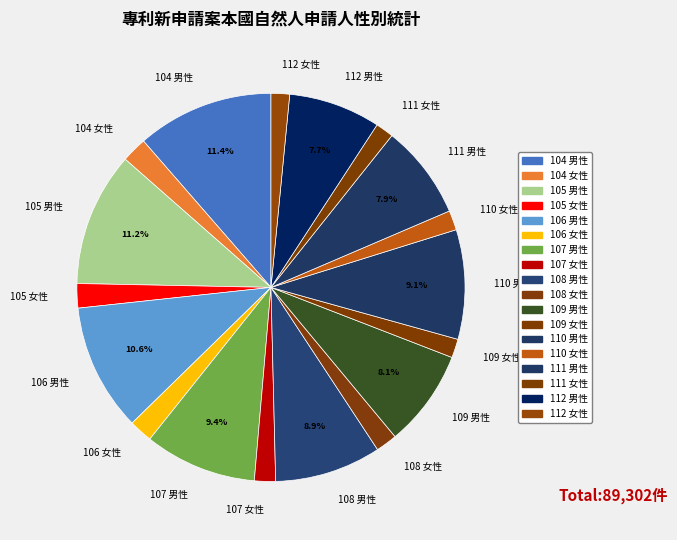

To the nearest percent, what portion does 108 男性 represent?

9%